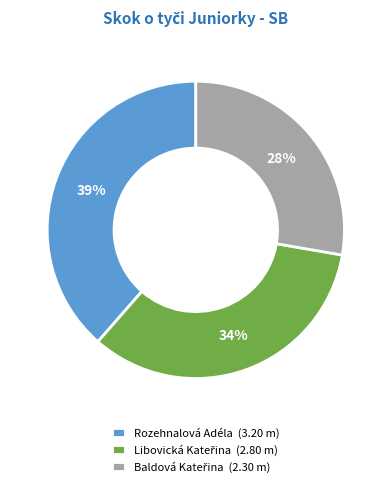

Is there any slice that represents more than half of the pie?

No